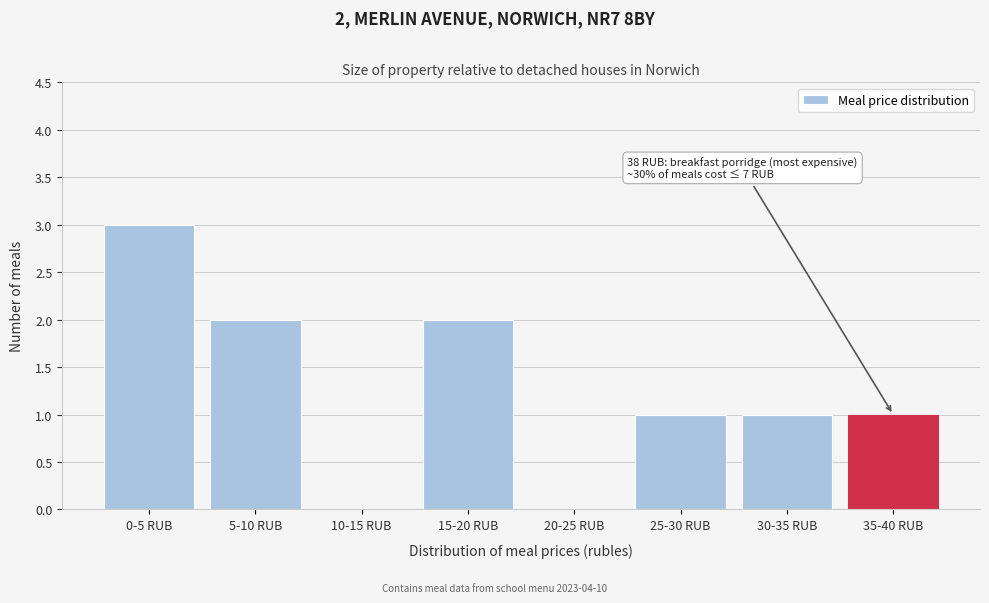

Reading left to right, extract all data points from this chart.

0-5 RUB=3	5-10 RUB=2	10-15 RUB=0	15-20 RUB=2	20-25 RUB=0	25-30 RUB=1	30-35 RUB=1	35-40 RUB=1